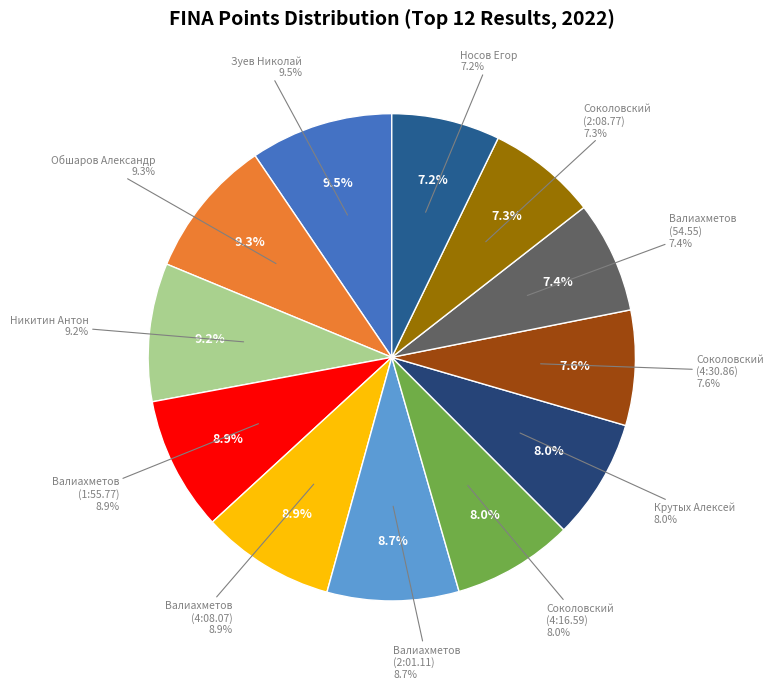

Do Валиахметов Эдуард (4:08.07) and Никитин Антон together represent more than half of the pie?

No